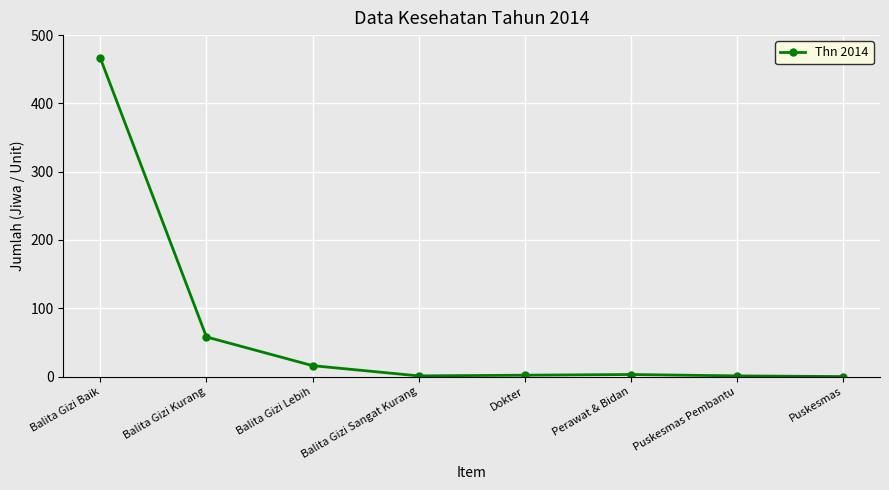

True or false: the data has more than 2 interior local peaks.

False